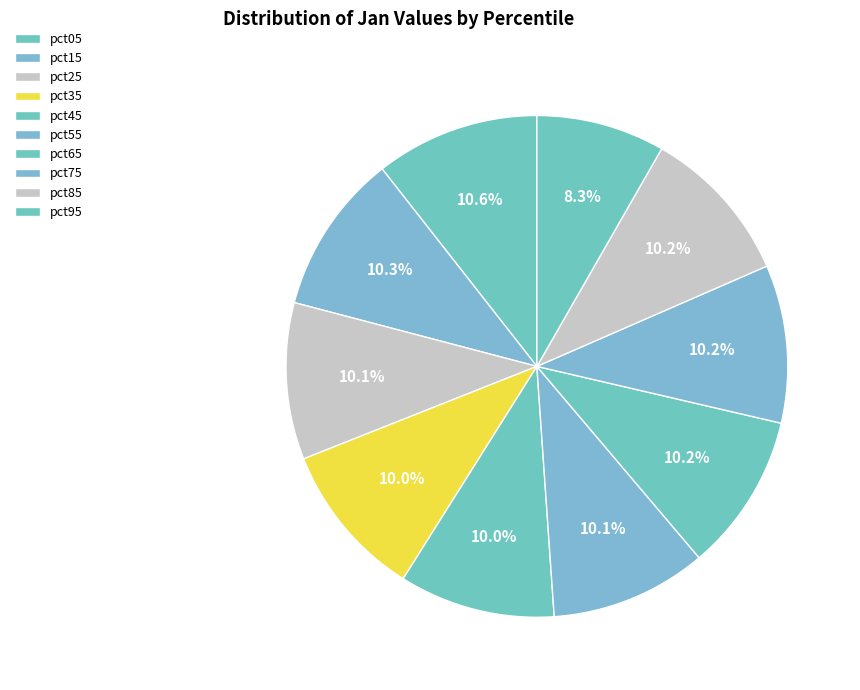

Rank the categories by value from highest to lowest.

pct05, pct15, pct75, pct65, pct85, pct25, pct55, pct35, pct45, pct95